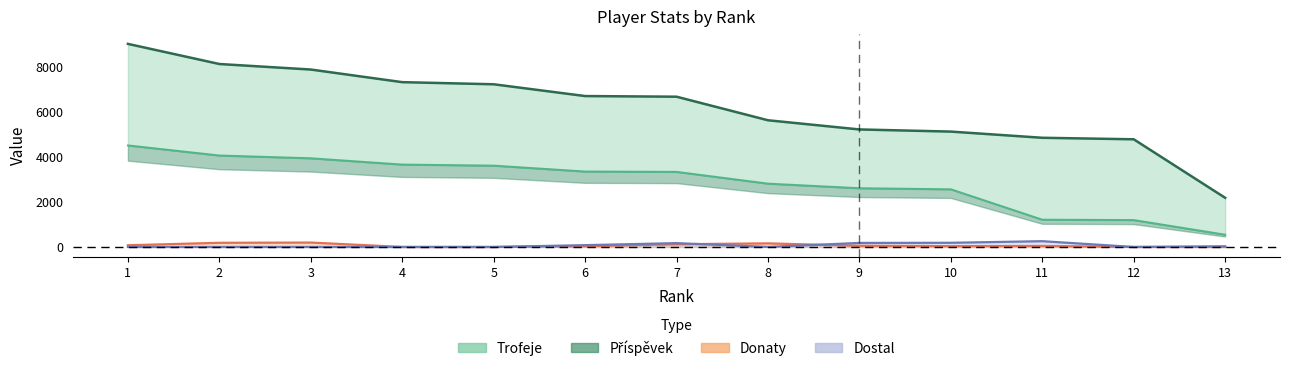

At which category is the sum across all series the highest?

1